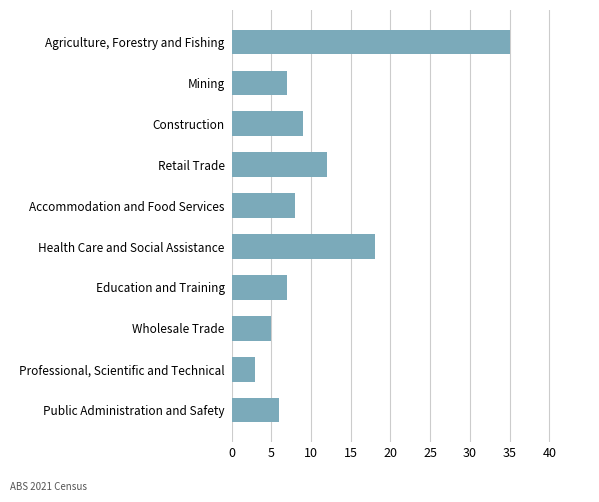

True or false: the data shows 12 at Accommodation and Food Services.

False